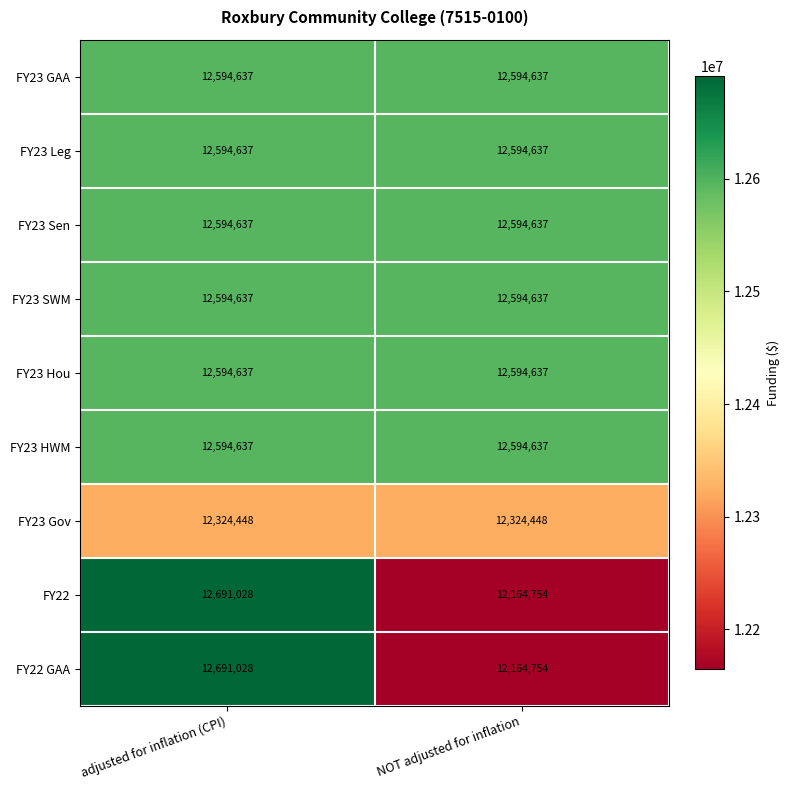

What is the maximum value shown in the chart?

12691028